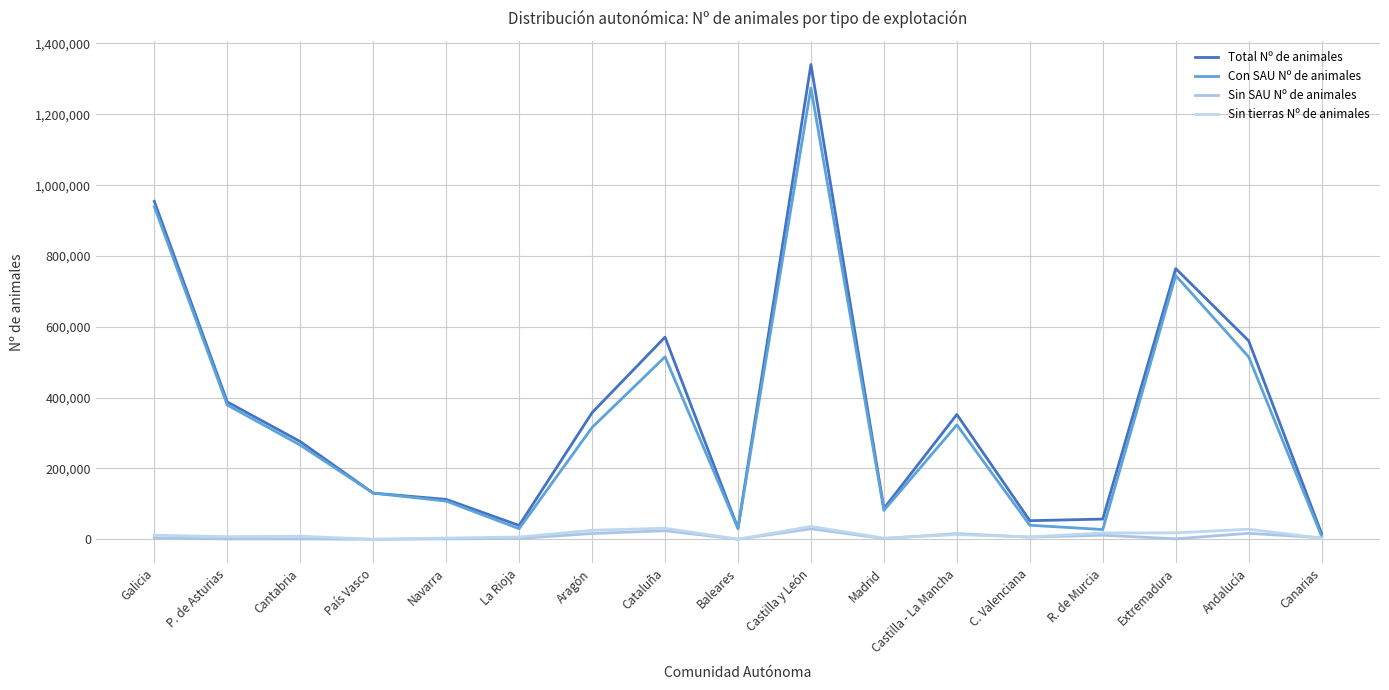

How many lines are shown in the chart?

4